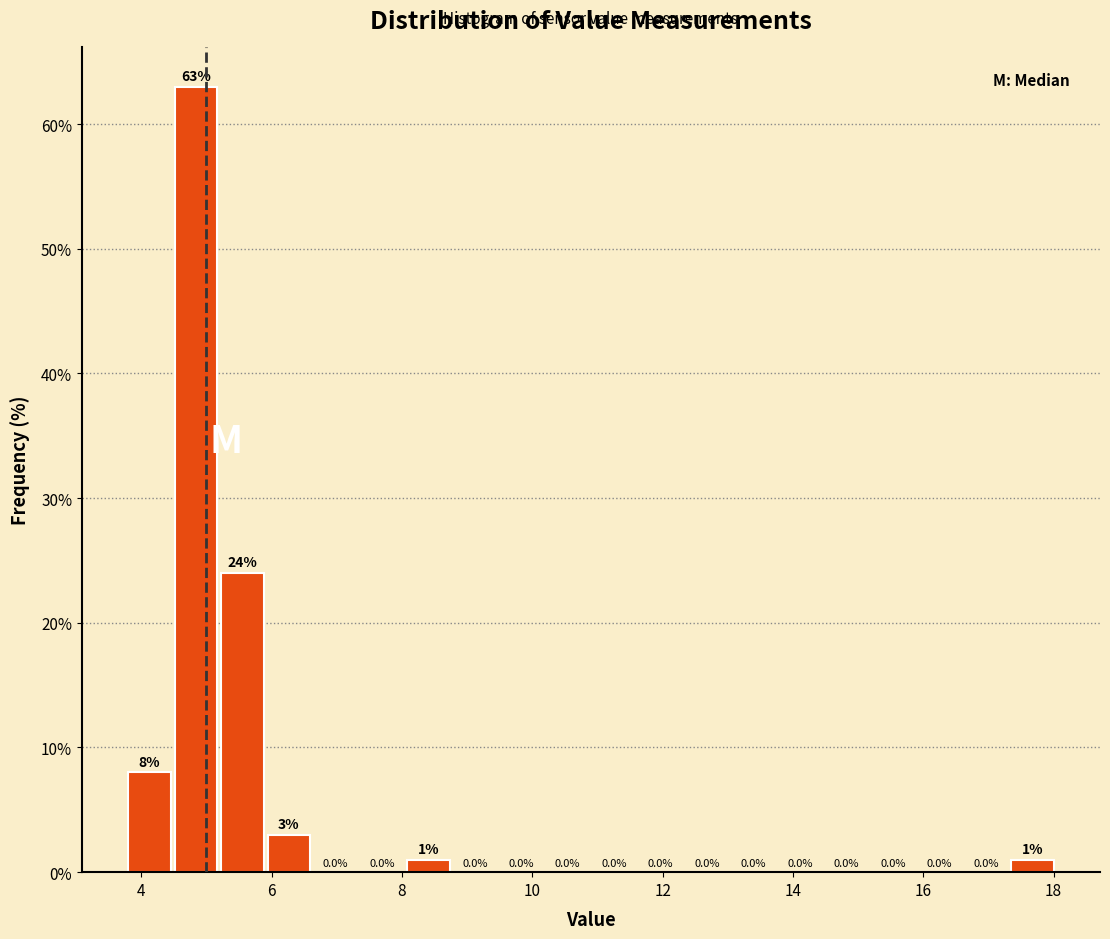

Read against the x-axis, roughly where is the centre of the tallest bar?

4.8